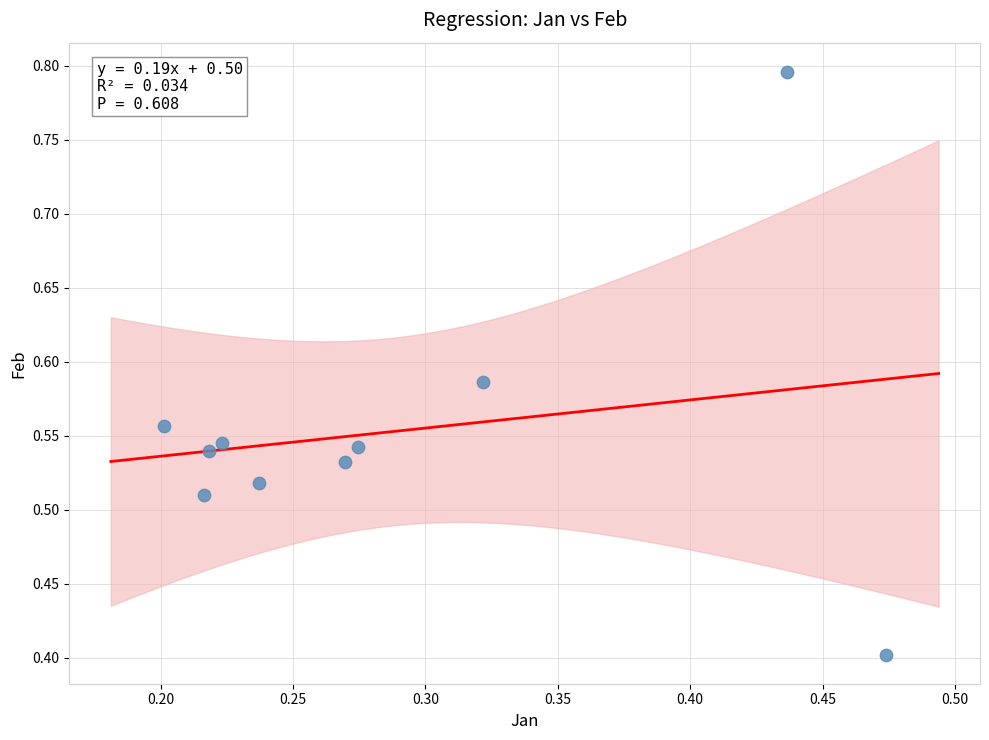

What Y value in the scatter plot is closest to 0?

0.4